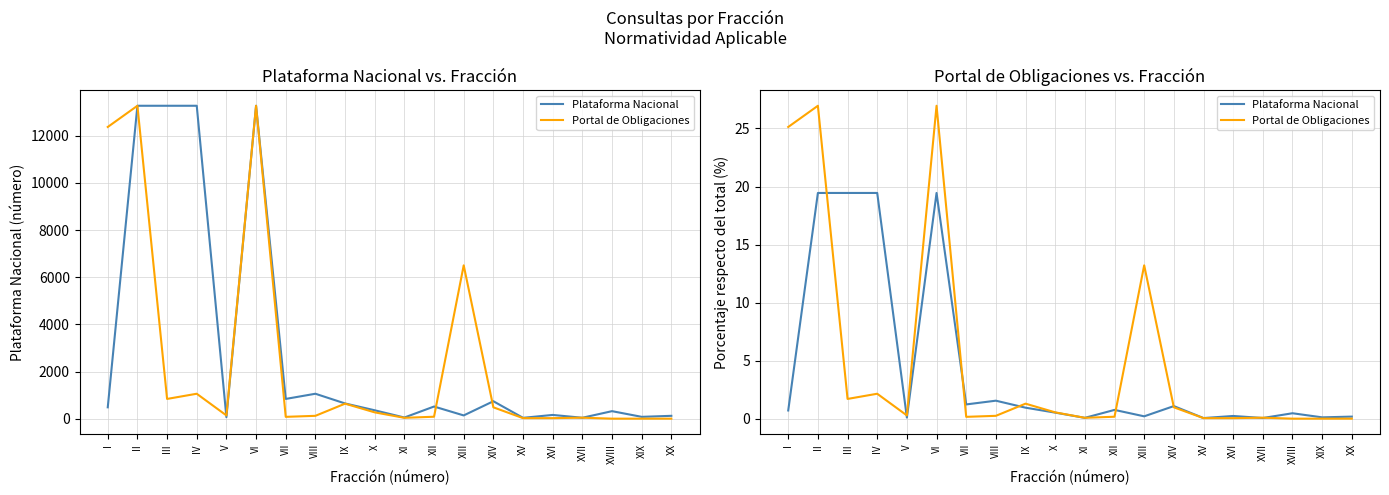

At which category is the sum across all series the highest?

II